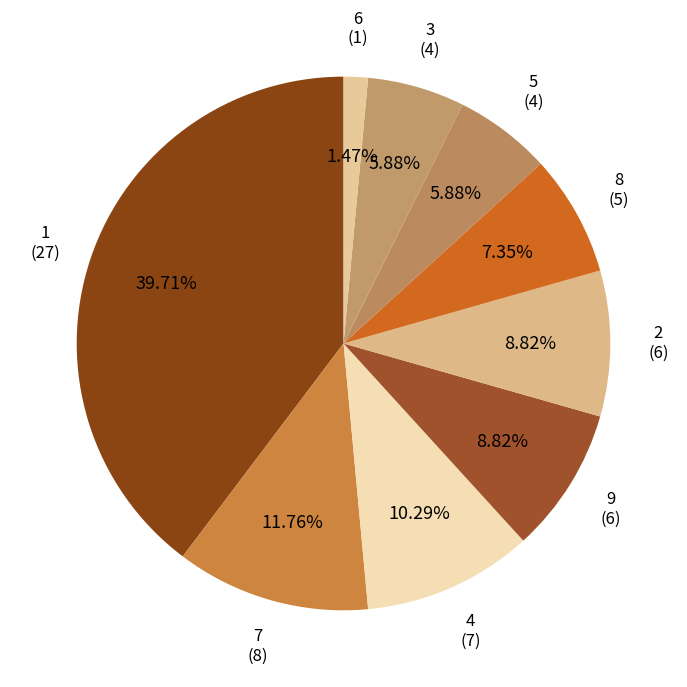

True or false: 9 accounts for 24% of the total.

False